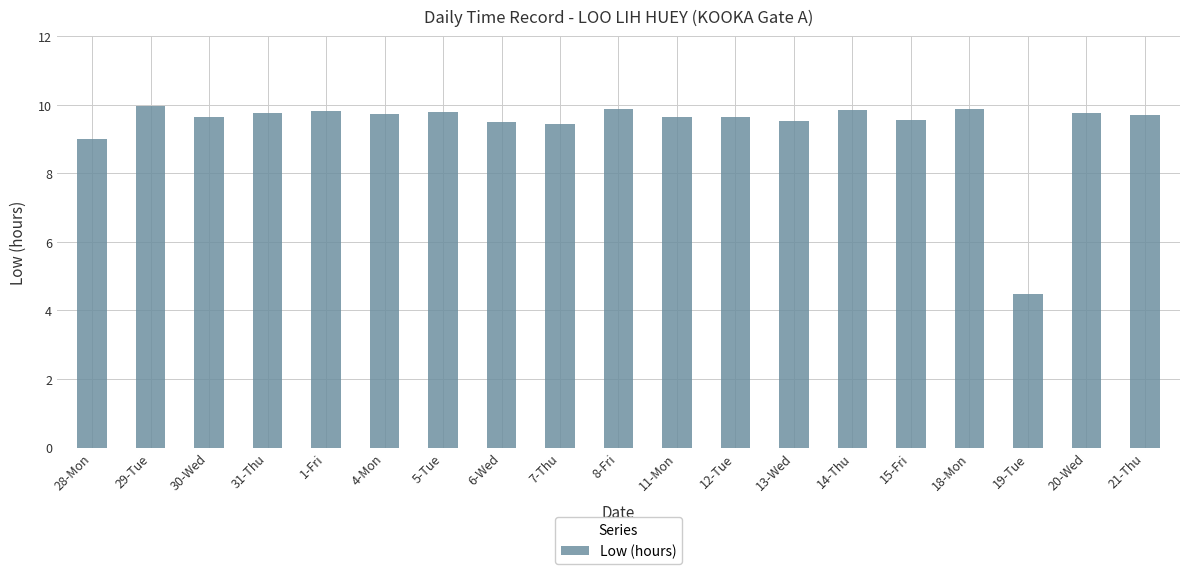

What is the value of the 16th bar from the left?

9.9